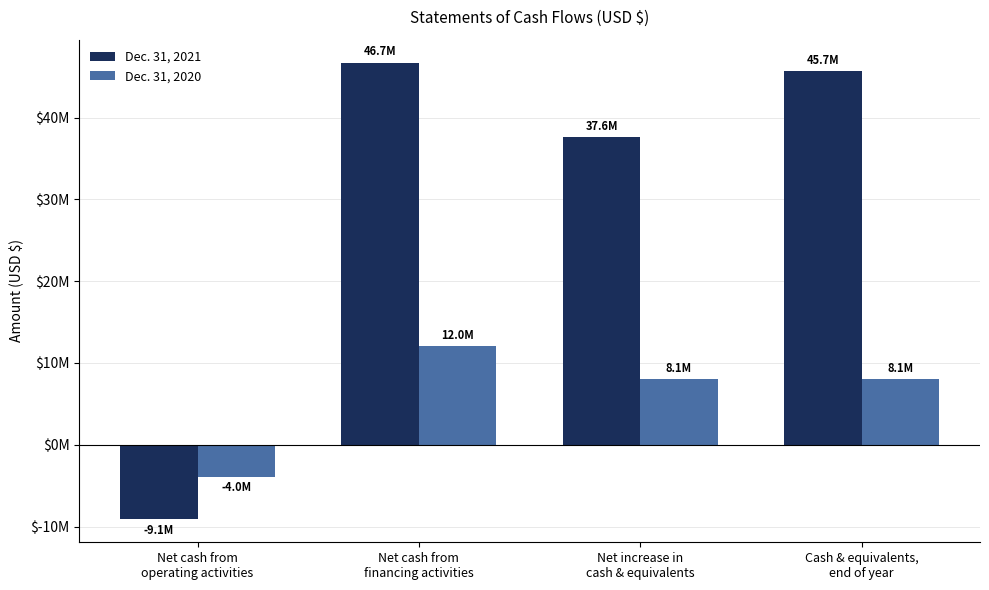

At how many categories does at least one series exceed 44021231?

2